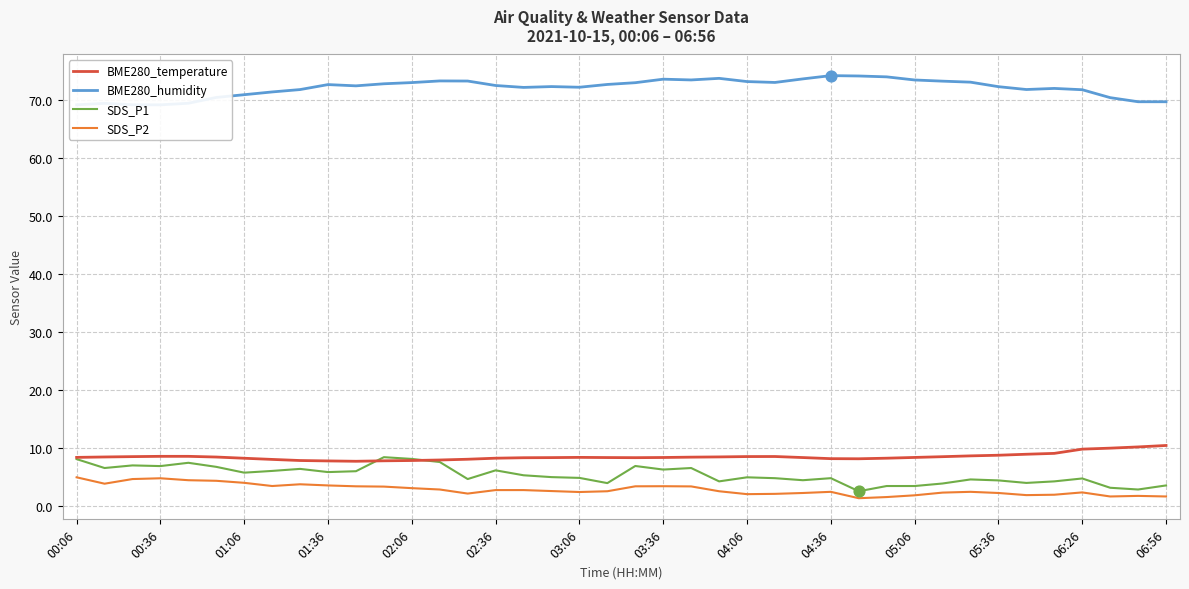

True or false: SDS_P1 has a value of 4.8 at 04:36.

True